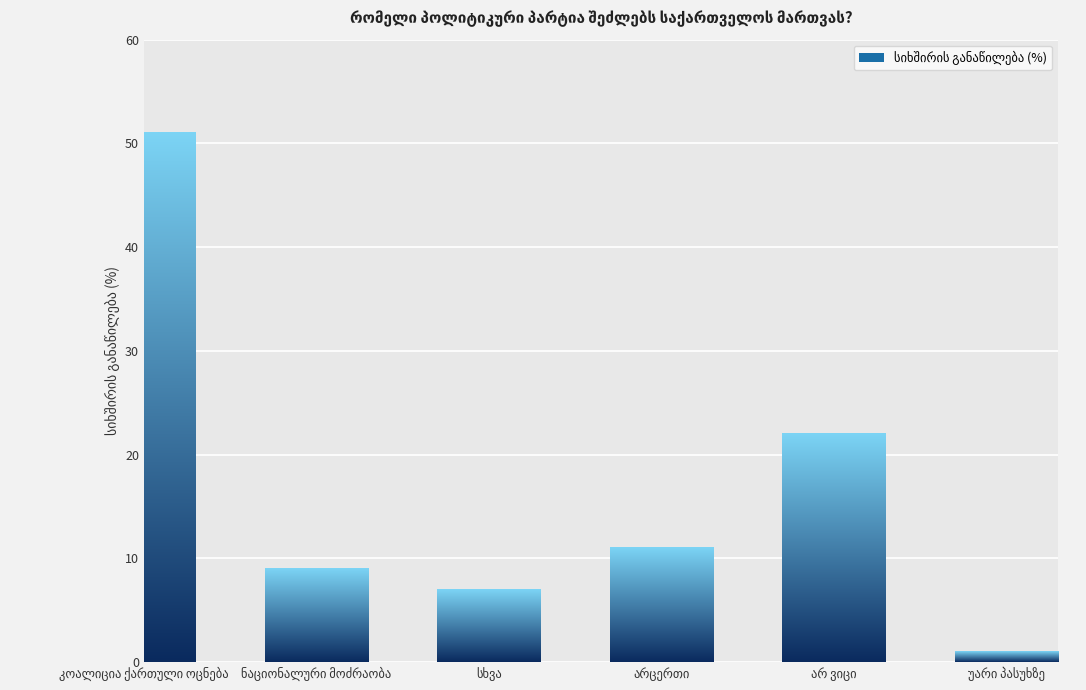

What is the average value?

17